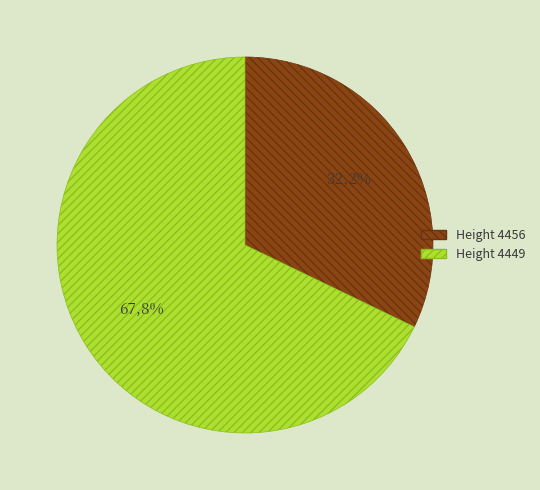

To the nearest percent, what is the average slice percentage?

50%